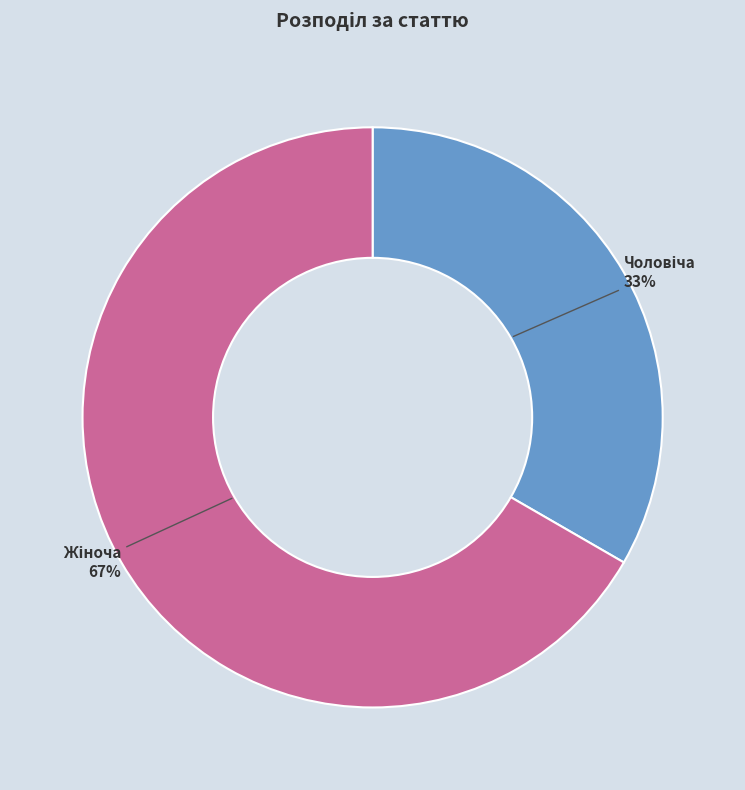

Does any single category account for the majority?

Yes